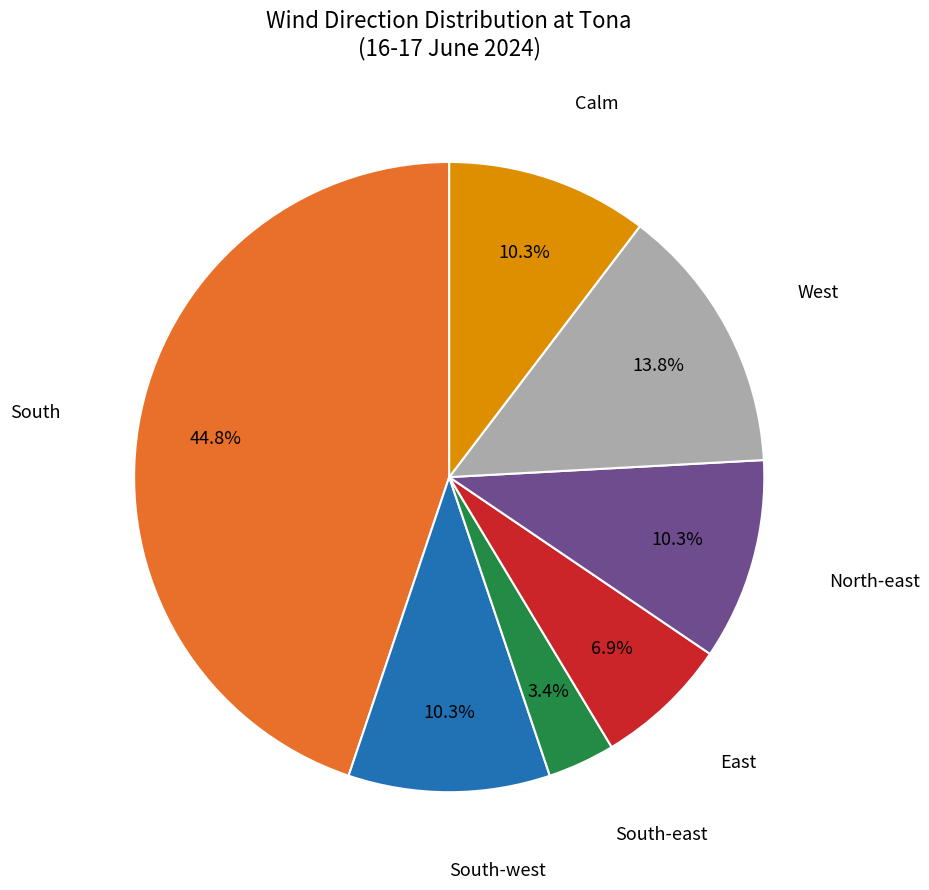

Is there a majority slice in this chart?

No